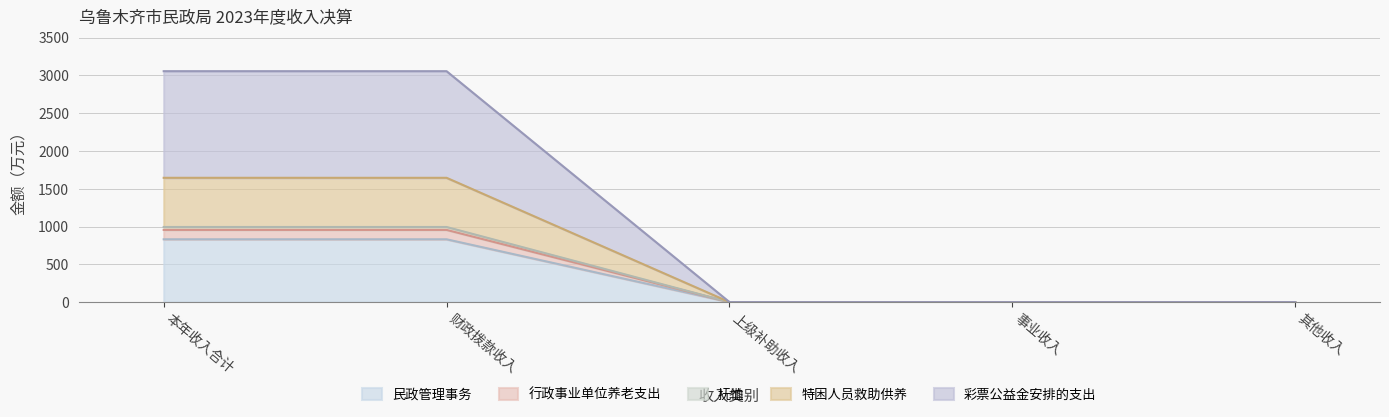

At which label does 特困人员救助供养 reach its peak?

本年收入合计